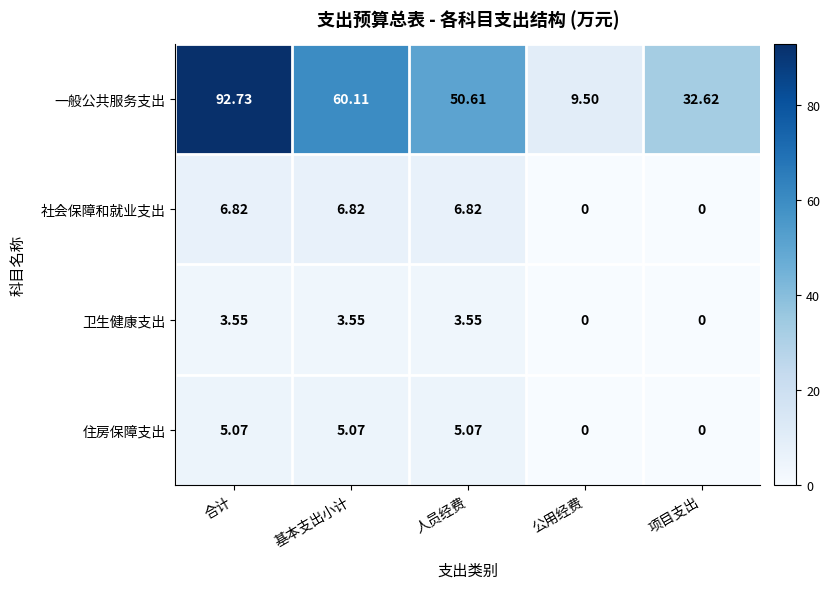

What is the total value across all series at 合计?

108.2